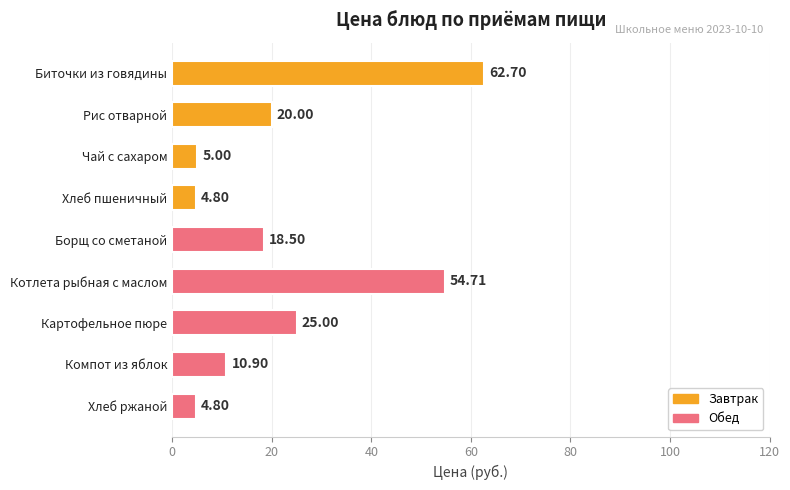

Which category has the highest value across all series?

Биточки из говядины